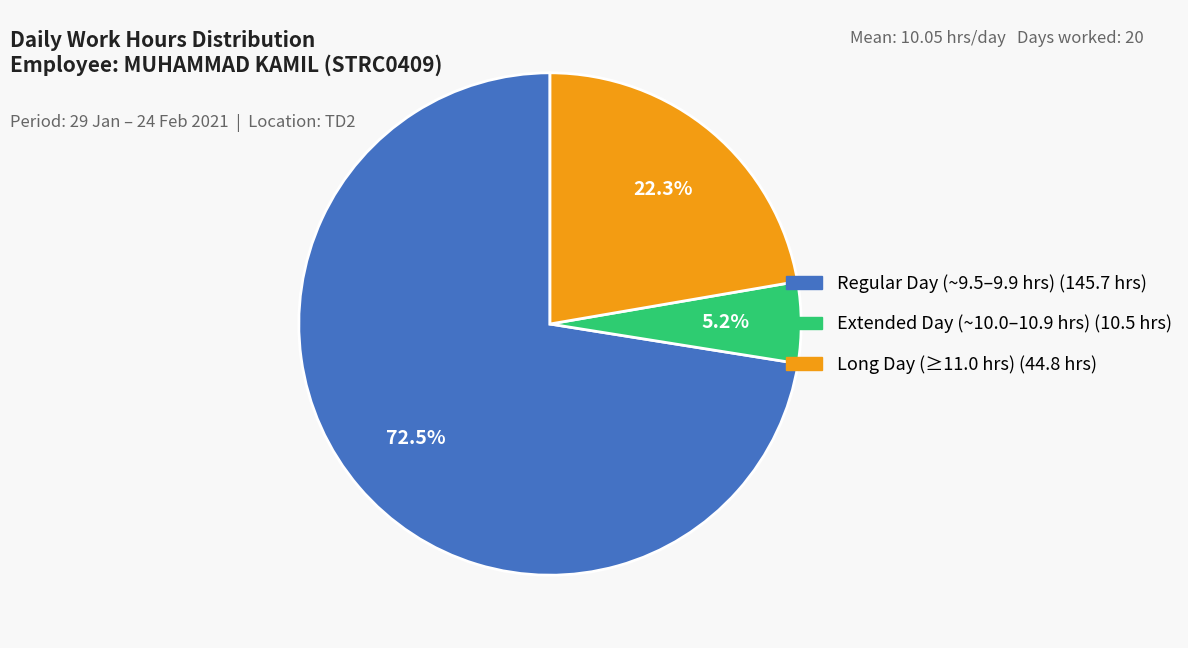

Does any single category account for the majority?

Yes